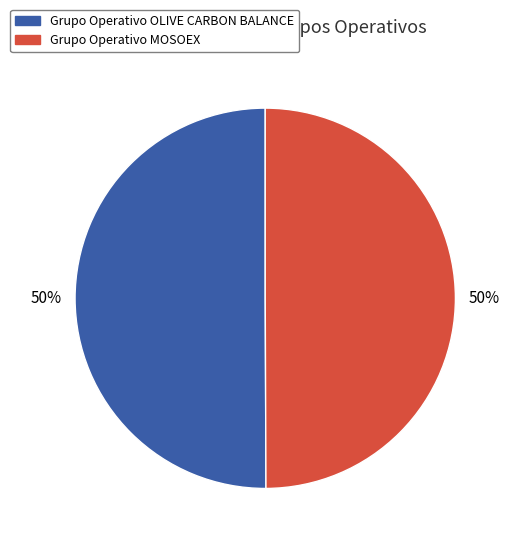

Approximately how many times larger is the value at Grupo Operativo MOSOEX compared to Grupo Operativo OLIVE CARBON BALANCE?

1.0